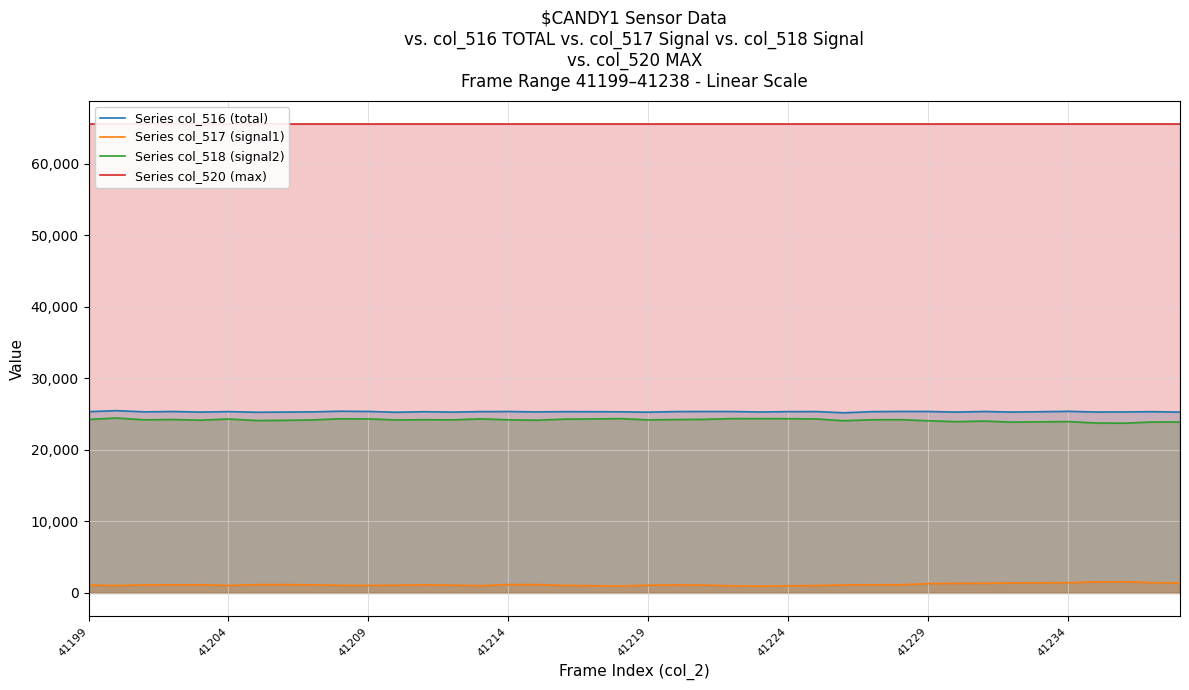

What are all the series names shown in the legend?

Series col_516 (total), Series col_517 (signal1), Series col_518 (signal2), Series col_520 (max)